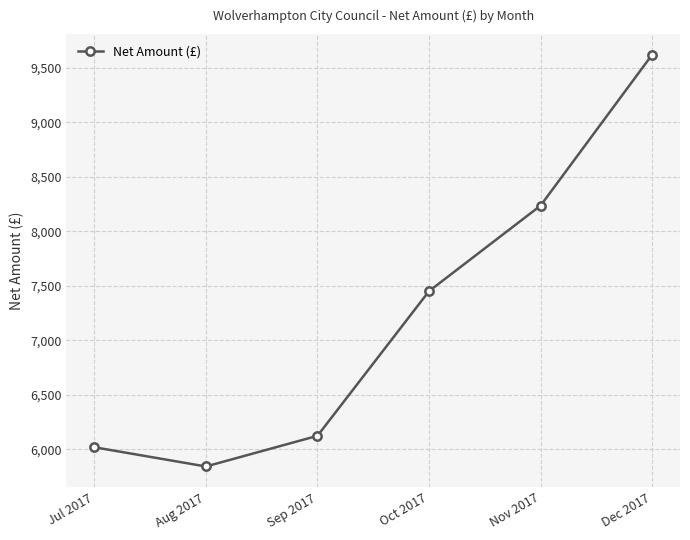

True or false: there are more than 2 points higher than both neighbors.

False